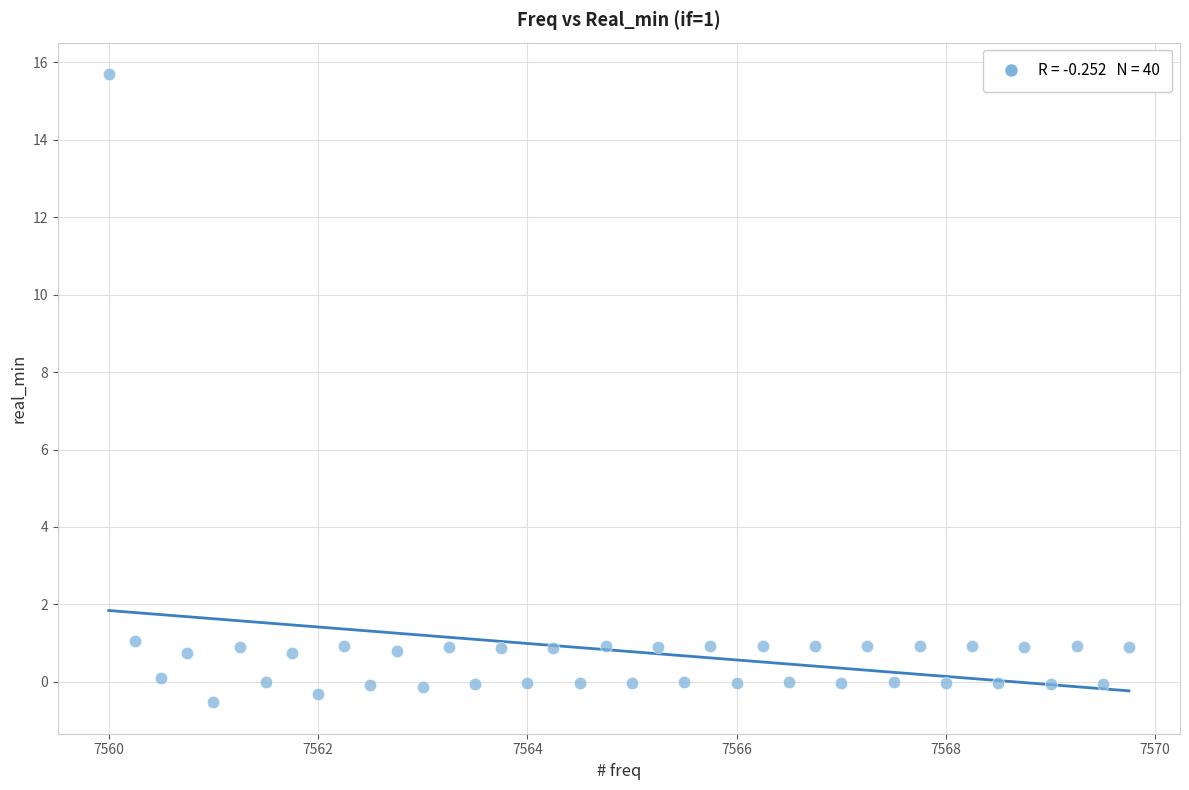

What is the range of X values (max minus min)?

9.8